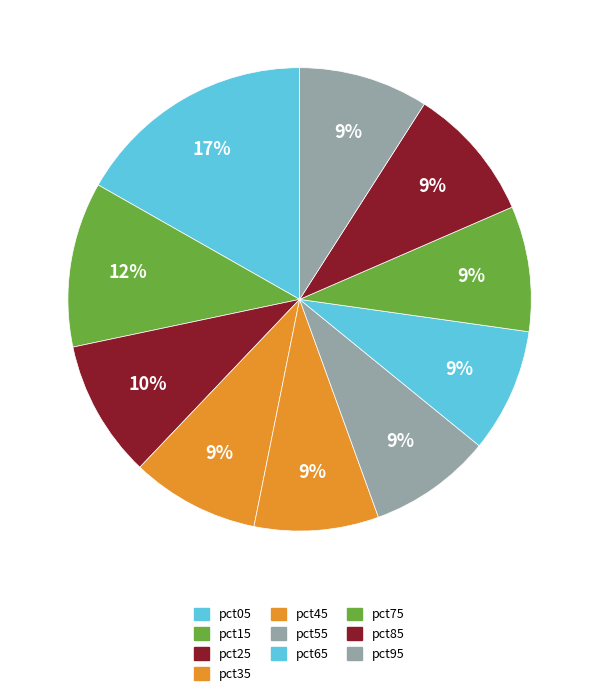

How many slices are in this pie chart?

10